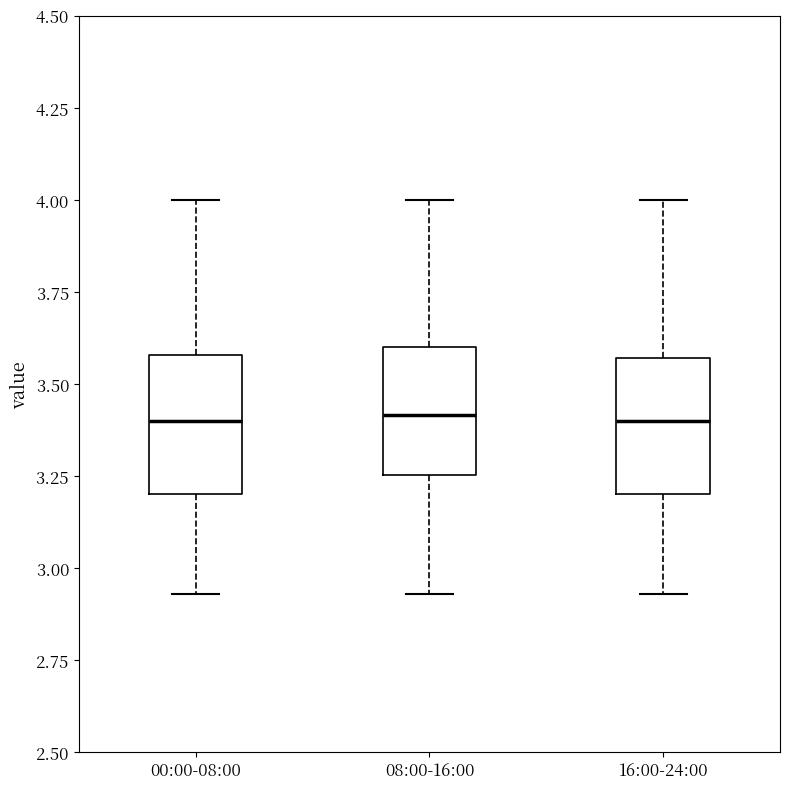

Reading left to right, read every box against the y-axis: the position of its median line, the range the box covers, and the ends of its whiskers. The values are not printed on the chart, so give them approximately, as read against the axis.

00:00-08:00: median 3.40, box 3.20 to 3.60, whiskers 2.95 to 4.00
08:00-16:00: median 3.40, box 3.25 to 3.60, whiskers 2.95 to 4.00
16:00-24:00: median 3.40, box 3.20 to 3.55, whiskers 2.95 to 4.00